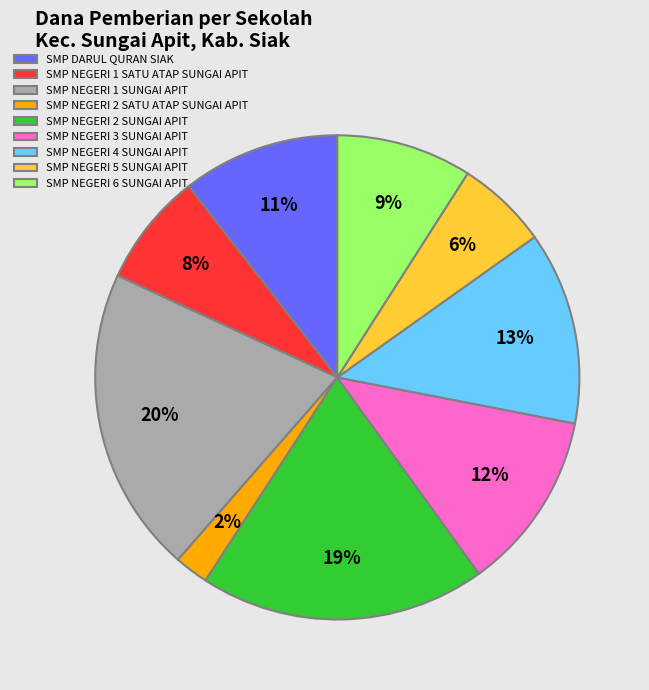

Does SMP DARUL QURAN SIAK account for over 50% of the chart?

No